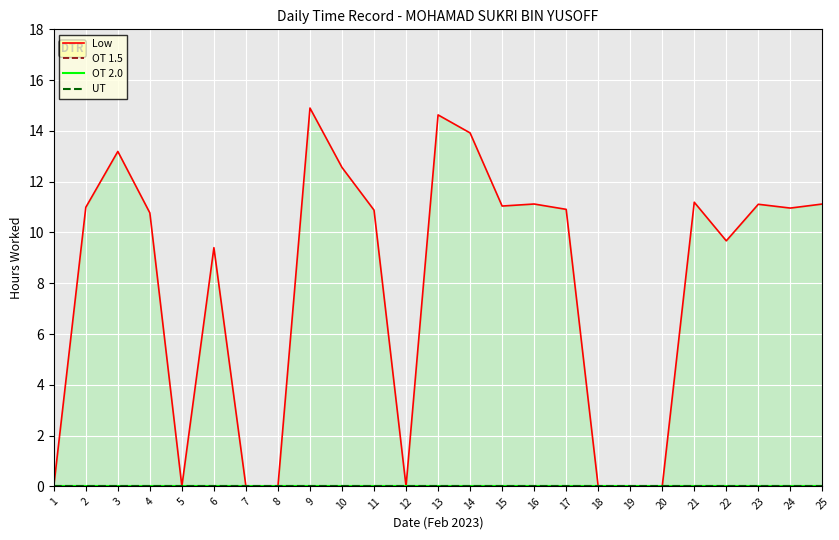

Reading right to left, what are all the values shown in this chart?

Low: 11.1	11.0	11.1	9.7	11.2	0.0	0.0	0.0	10.9	11.1	11.0	13.9	14.6	0.0	10.9	12.6	14.9	0.0	0.0	9.4	0.0	10.8	13.2	11.0	0.0
OT 1.5: 0.0	0.0	0.0	0.0	0.0	0.0	0.0	0.0	0.0	0.0	0.0	0.0	0.0	0.0	0.0	0.0	0.0	0.0	0.0	0.0	0.0	0.0	0.0	0.0	0.0
OT 2.0: 0.0	0.0	0.0	0.0	0.0	0.0	0.0	0.0	0.0	0.0	0.0	0.0	0.0	0.0	0.0	0.0	0.0	0.0	0.0	0.0	0.0	0.0	0.0	0.0	0.0
UT: 0.0	0.0	0.0	0.0	0.0	0.0	0.0	0.0	0.0	0.0	0.0	0.0	0.0	0.0	0.0	0.0	0.0	0.0	0.0	0.0	0.0	0.0	0.0	0.0	0.0